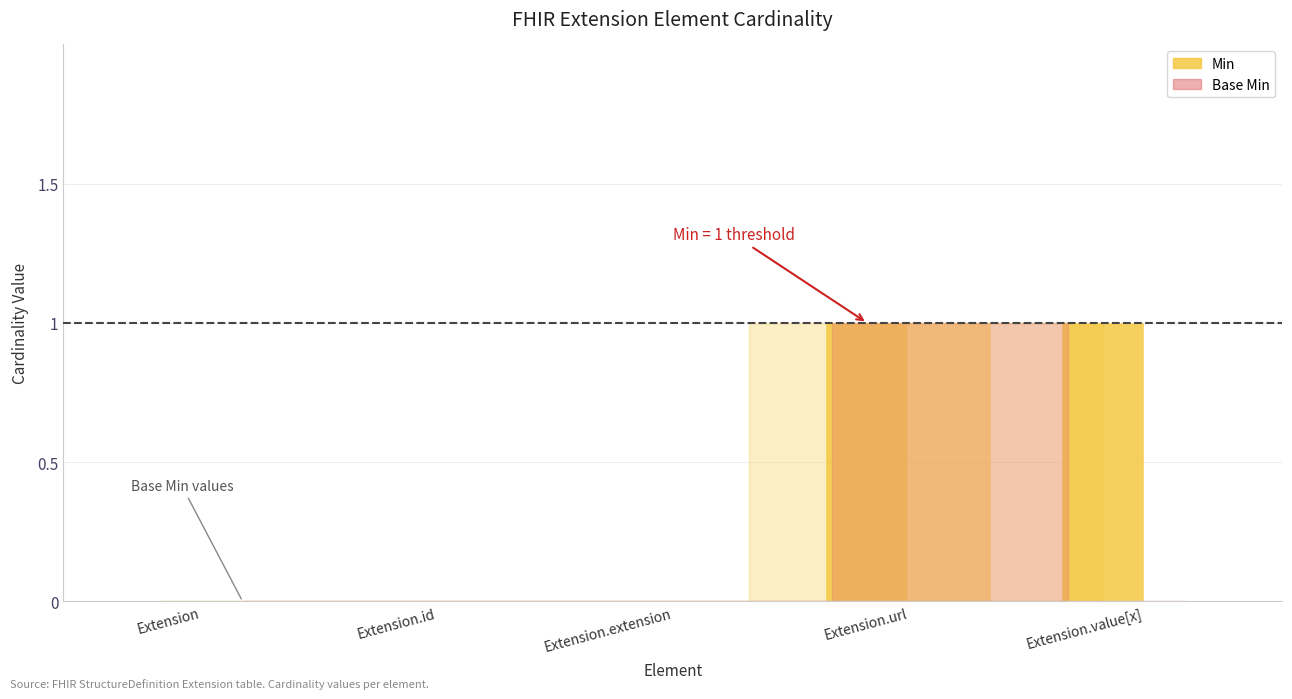

Are the bars grouped side by side (vs. stacked)?

Yes